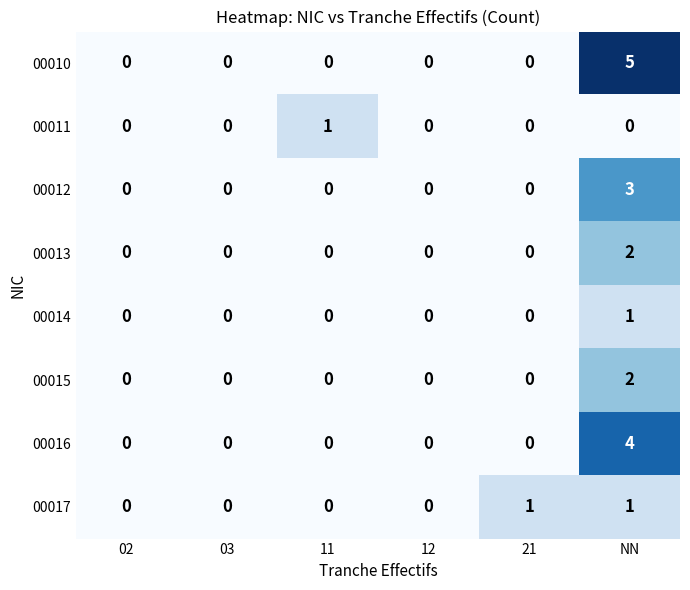

Which category has the highest value in the 00012 series?

NN